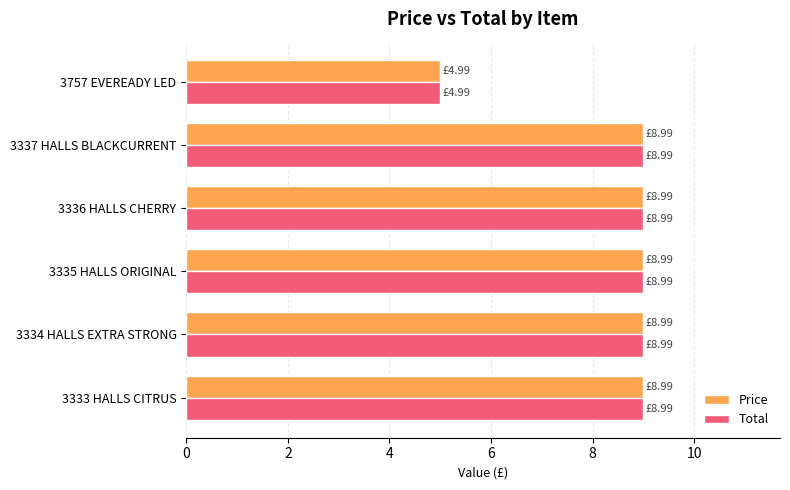

At how many categories does at least one series exceed 7?

5